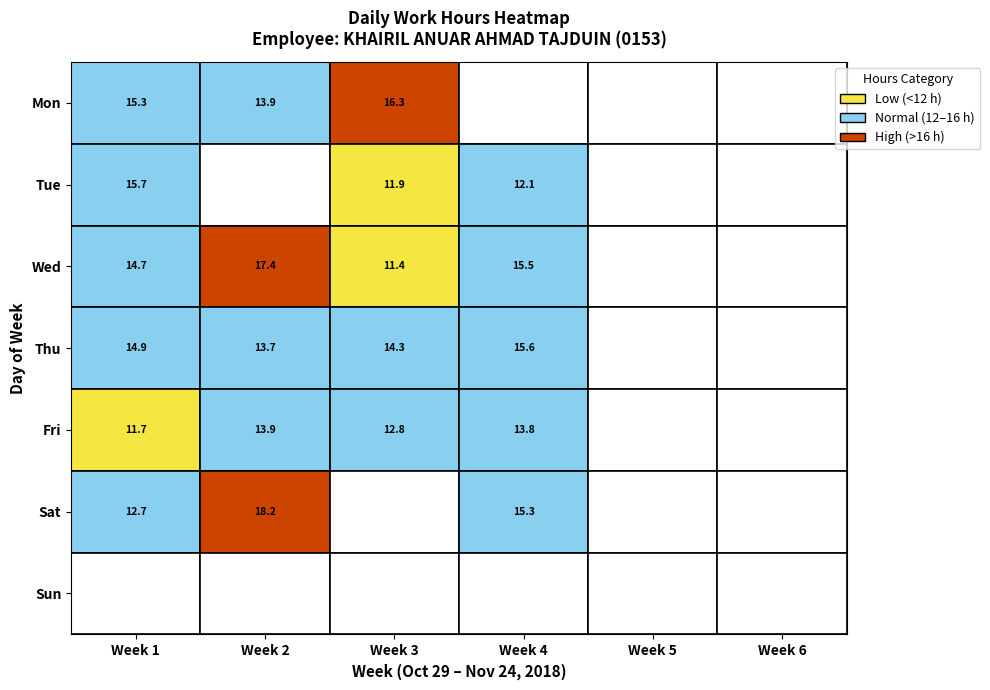

Is it true that the value at 3 is 9.6?

False